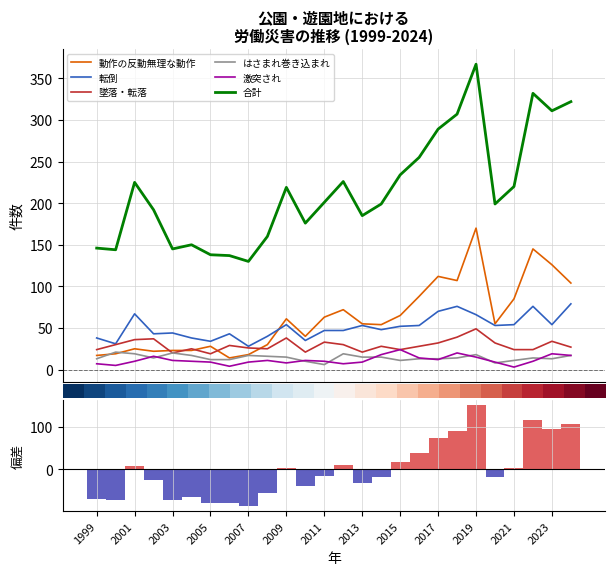

What is the difference between the 激突され values at 2016 and 2008?

3